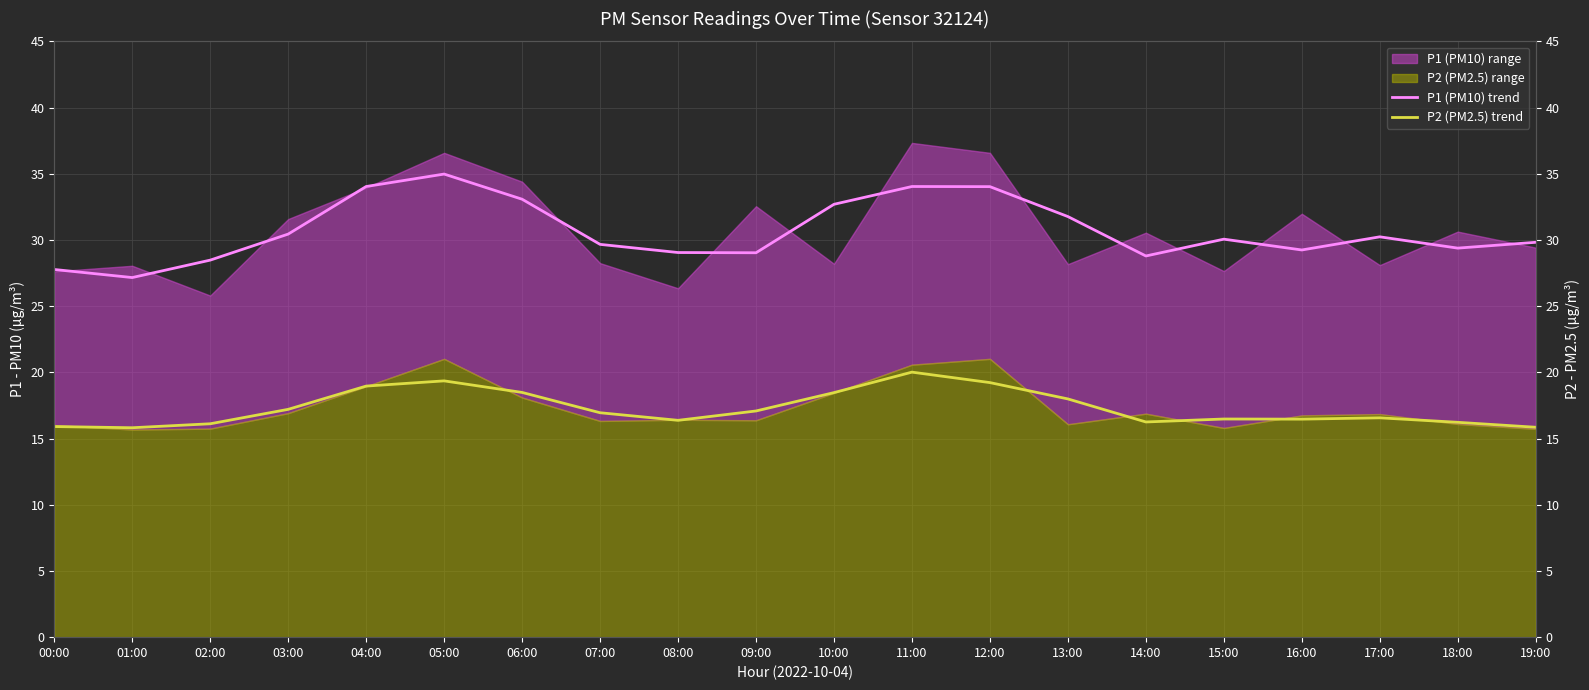

What is the label of the 9th point from the right?

11:00